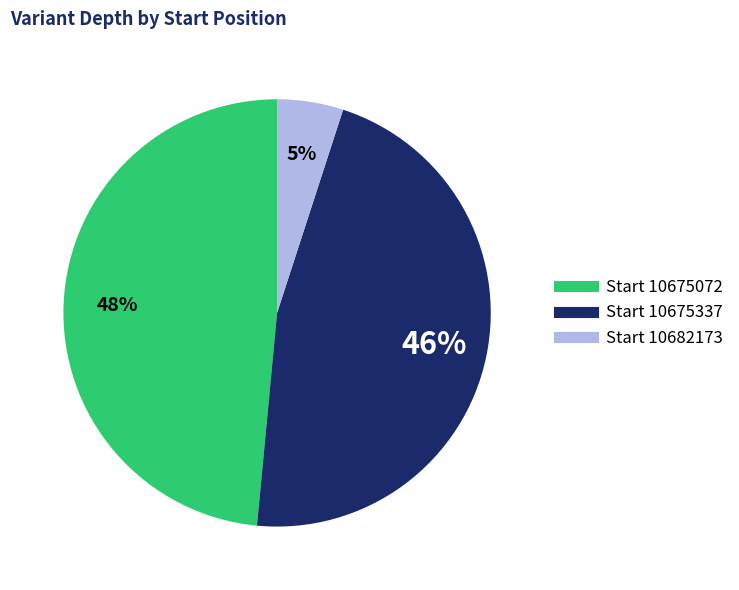

To the nearest percent, what is the average slice percentage?

33%